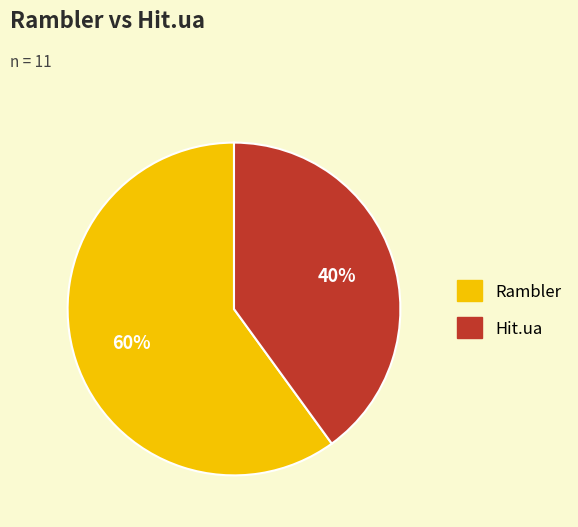

To the nearest percent, what is the average slice percentage?

50%